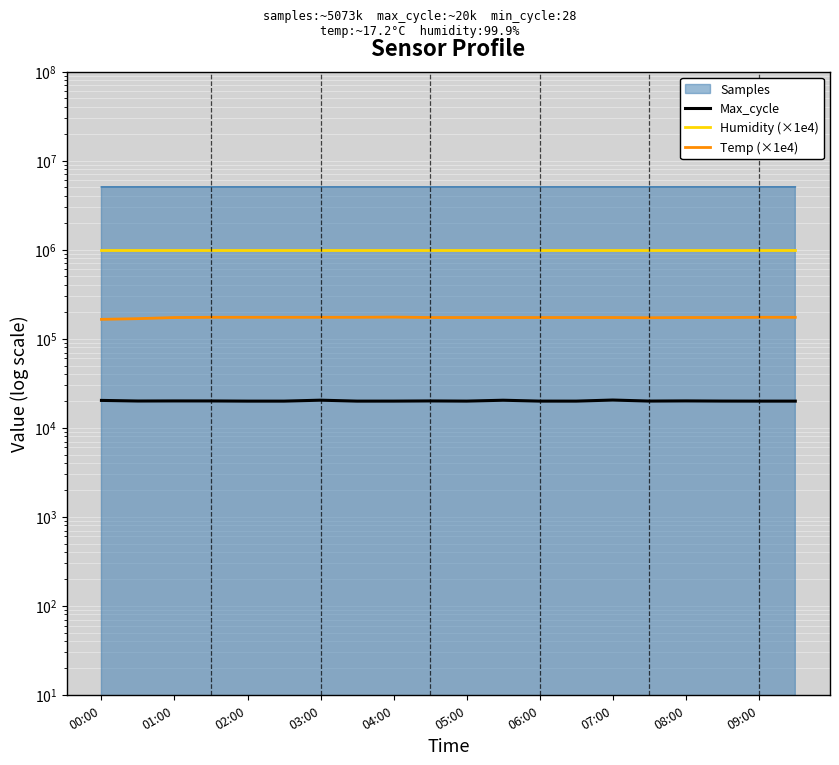

At which category is the sum across all series the highest?

04:00